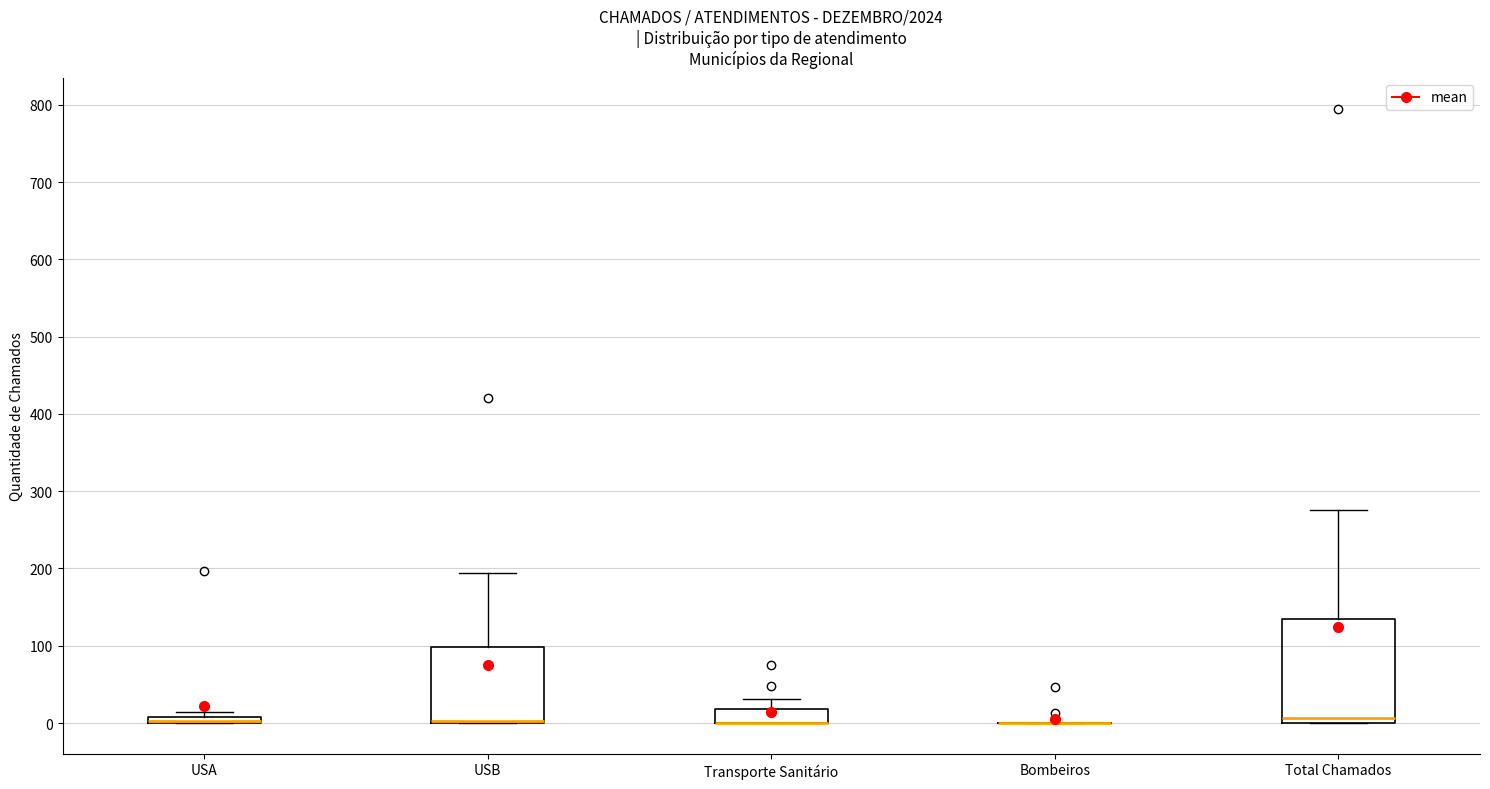

Comparing the boxes themselves (not the whiskers), which one is the tallest?

Total Chamados